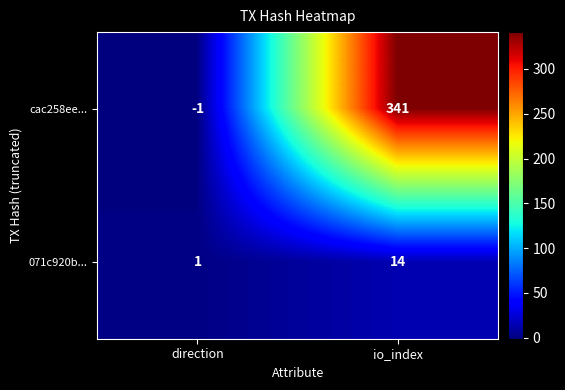

Where is 071c920b... nearest to the value 7?

direction